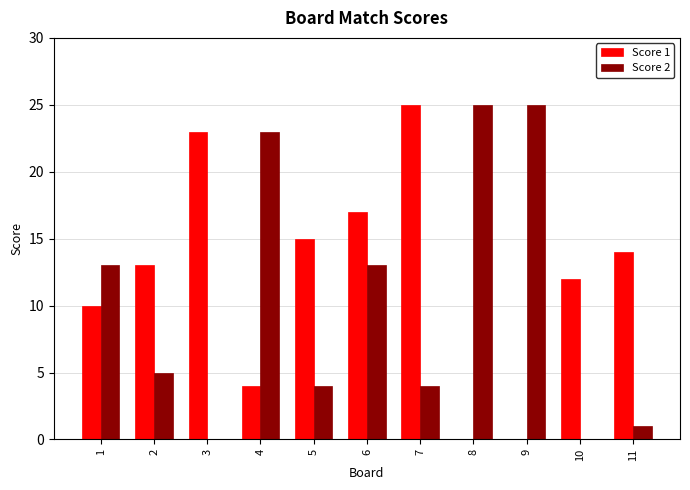

How many groups of bars are there?

11